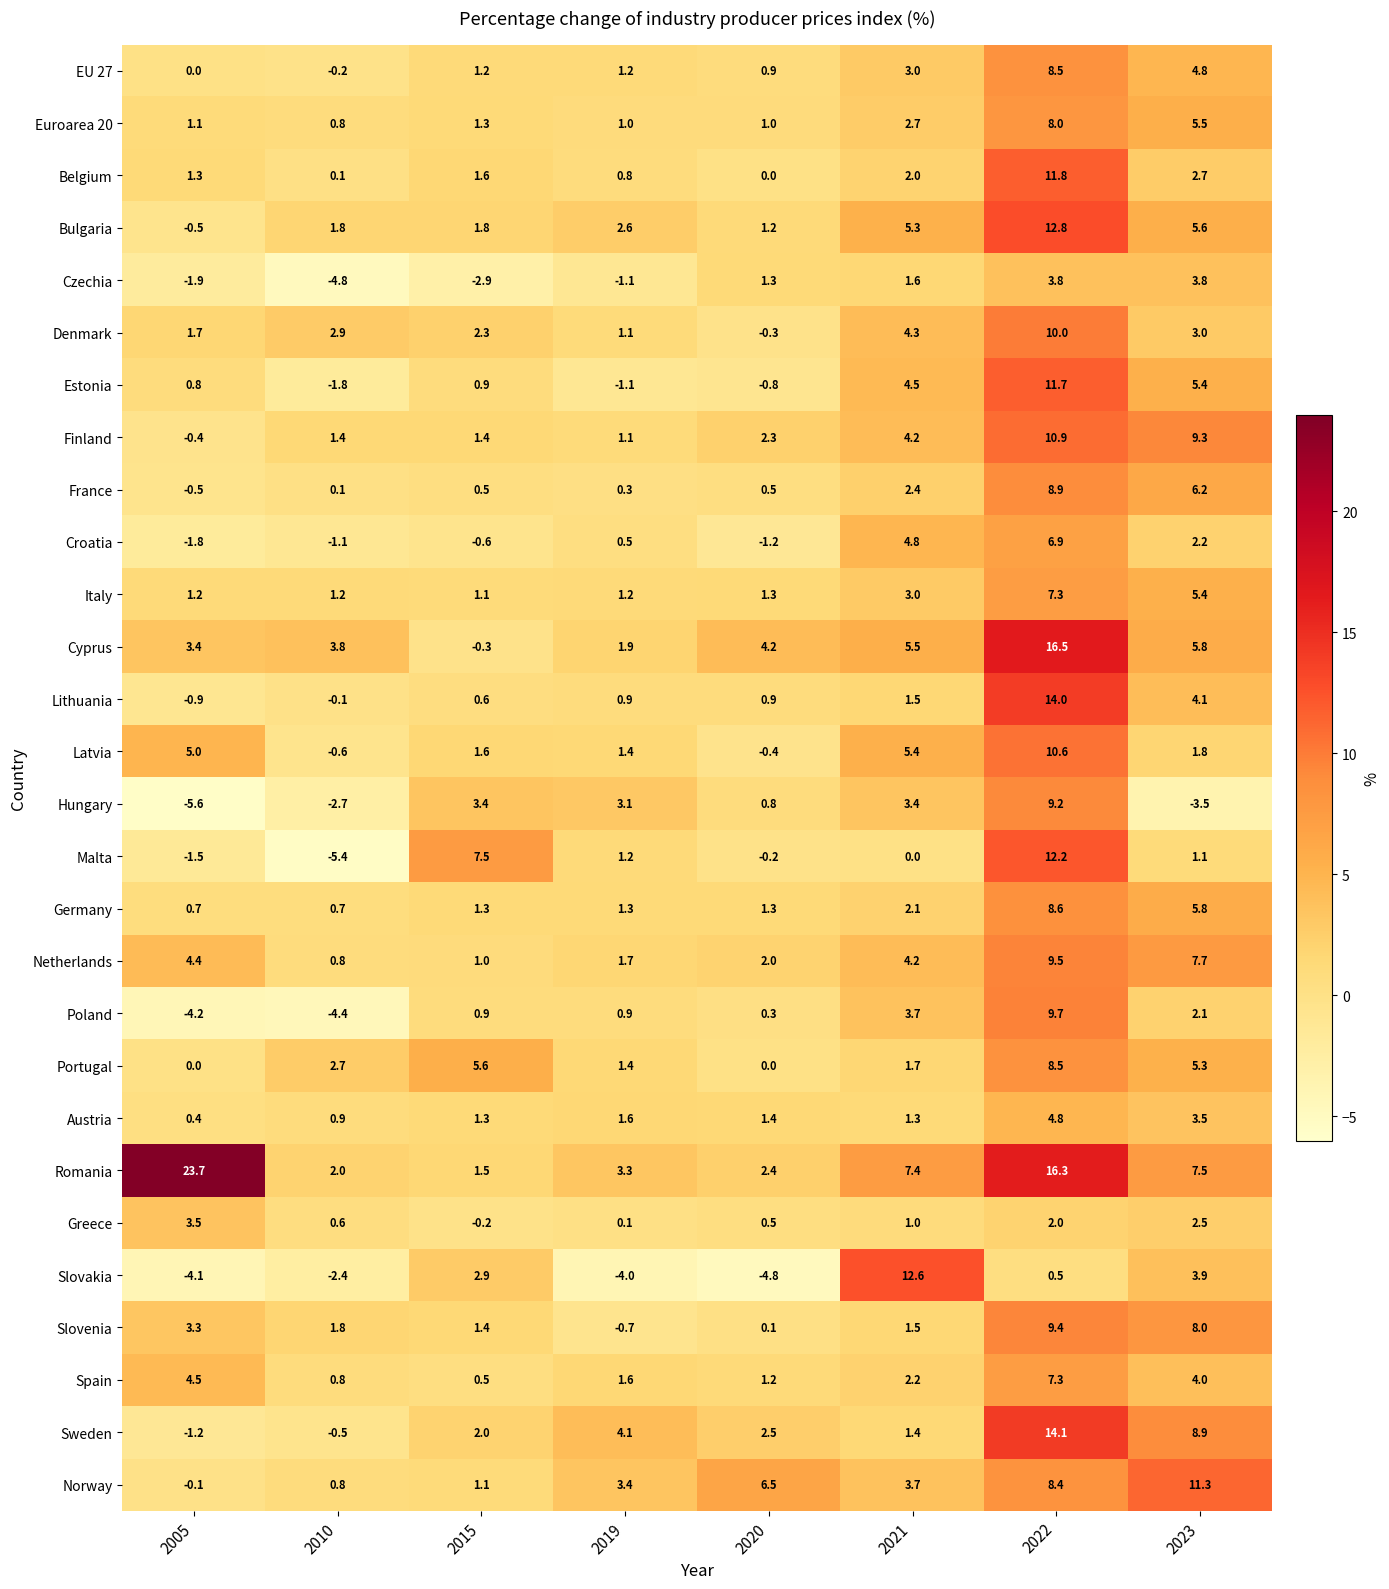

What is the smallest value displayed?

-5.6